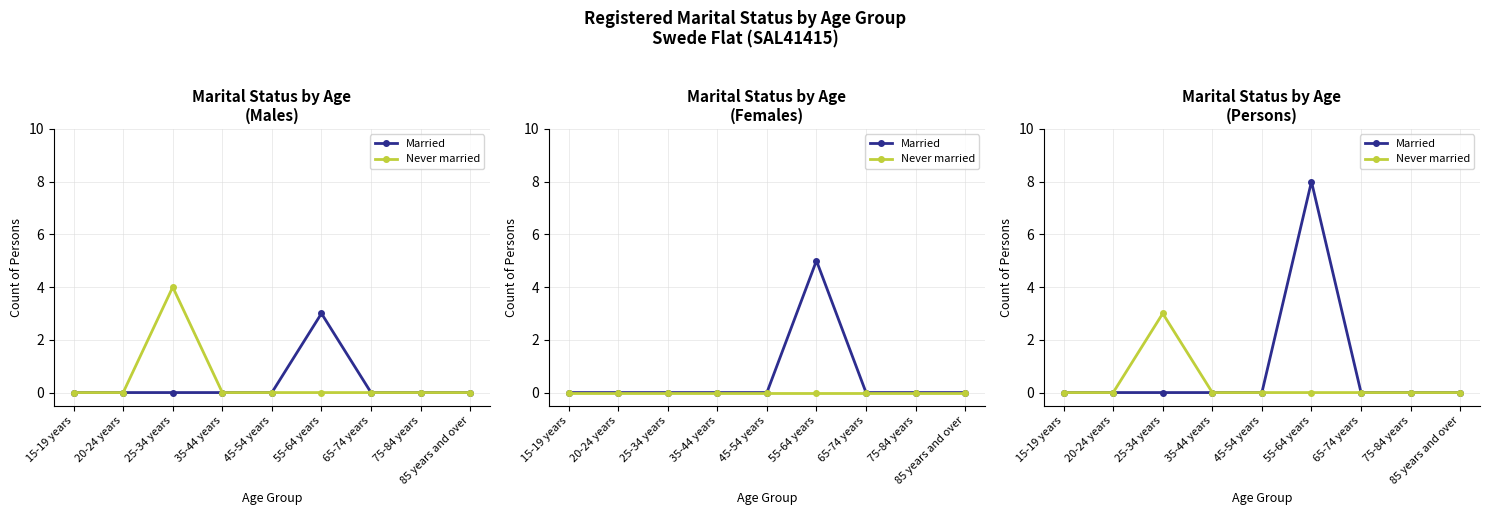

What is the label of the 5th point from the left?

45-54 years